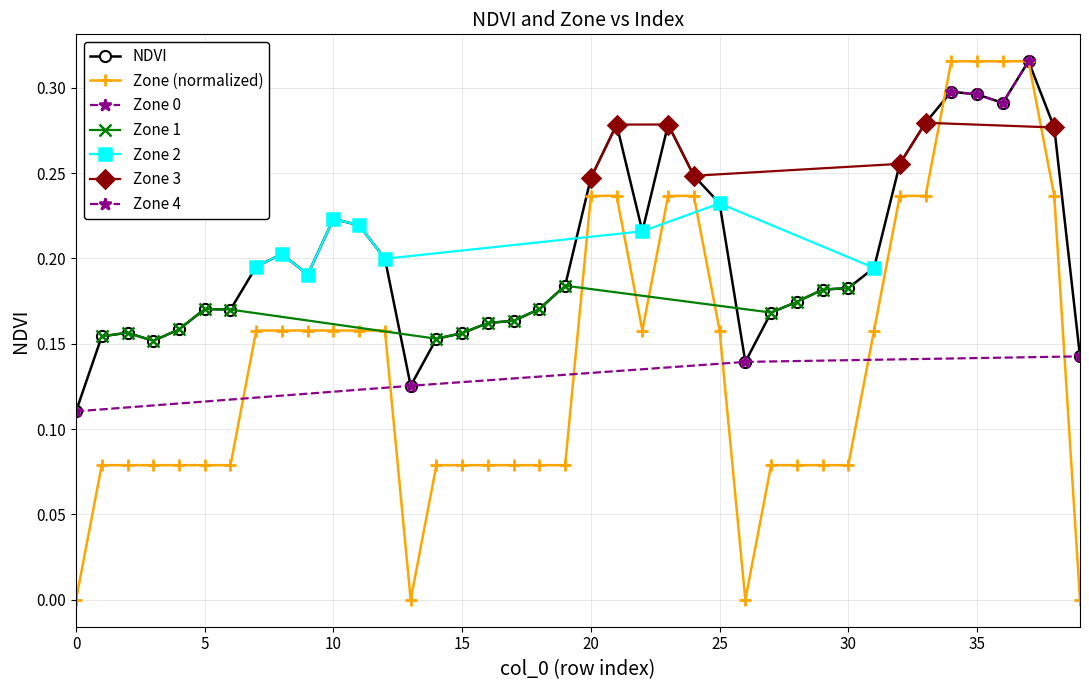

How many interior local valleys does the NDVI series have?

7